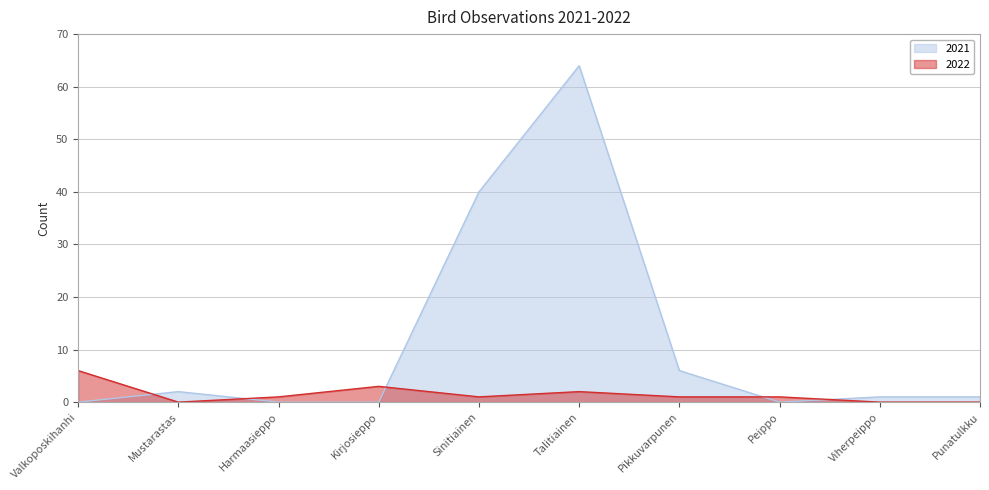

Read the 2022 value at Sinitiainen.

1